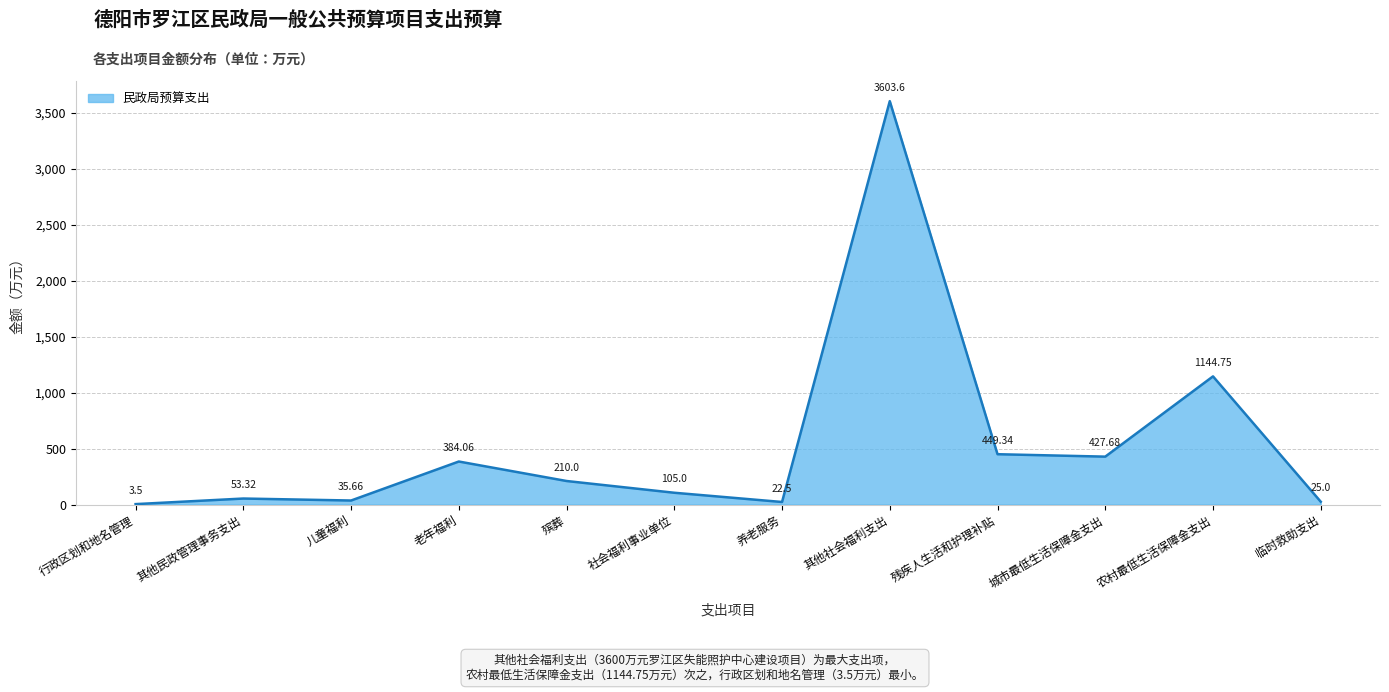

Does the chart have visible grid lines?

Yes